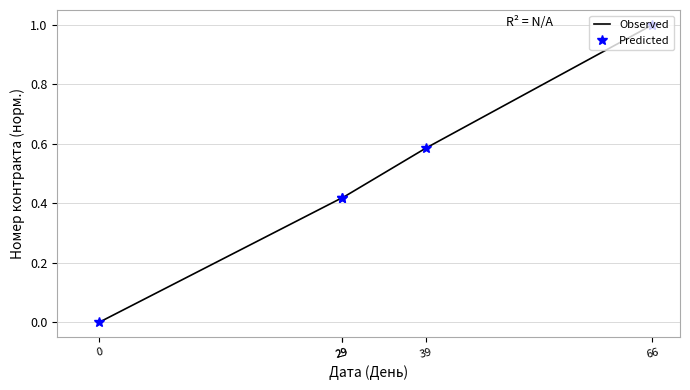

True or false: Observed and Predicted cross at least once.

False